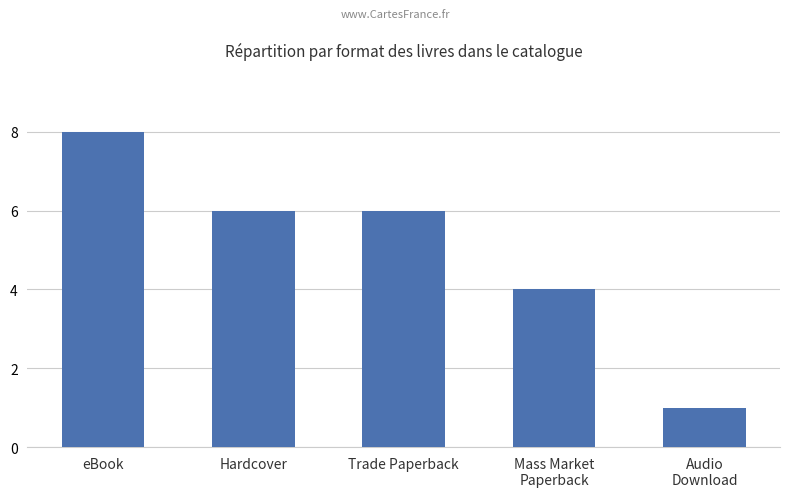

How many values are between 4 and 6?

3